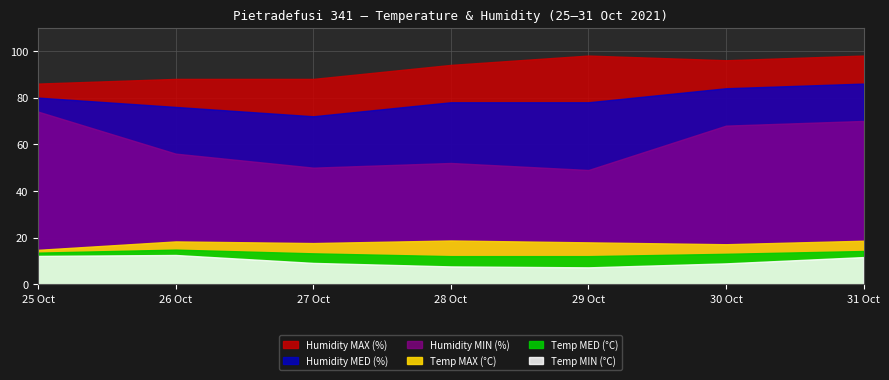

Between 2021-10-31 and 2021-10-27, which is larger?

2021-10-31